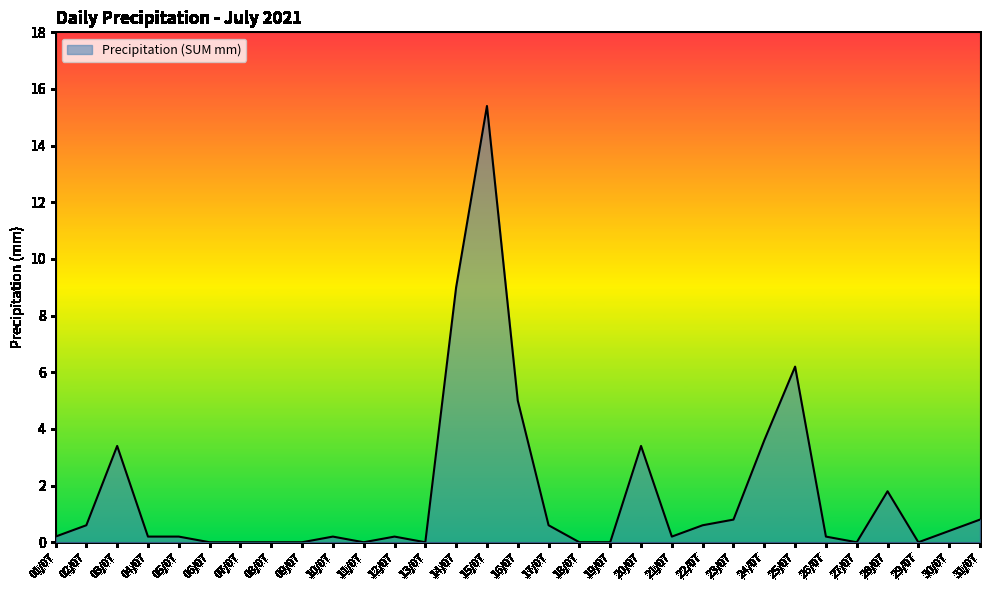

Where is the data nearest to the value 7?

25/07